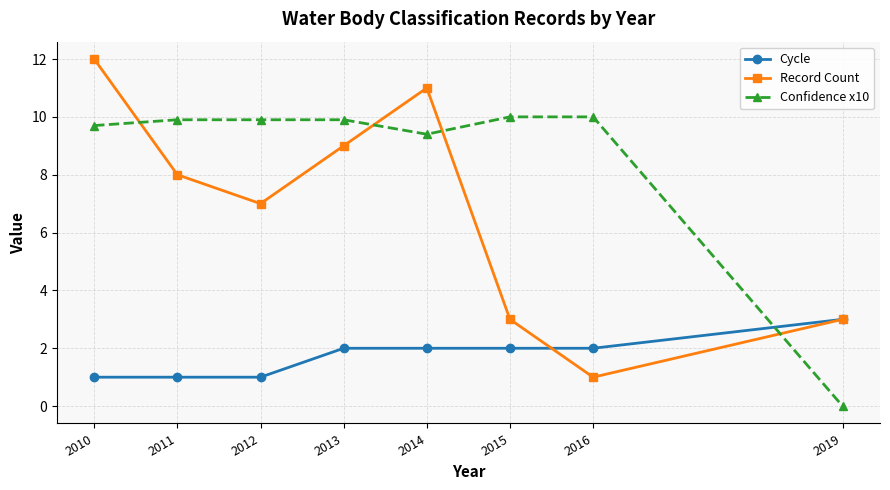

List the series in order of their overall mean, lowest first.

Cycle, Record Count, Confidence x10